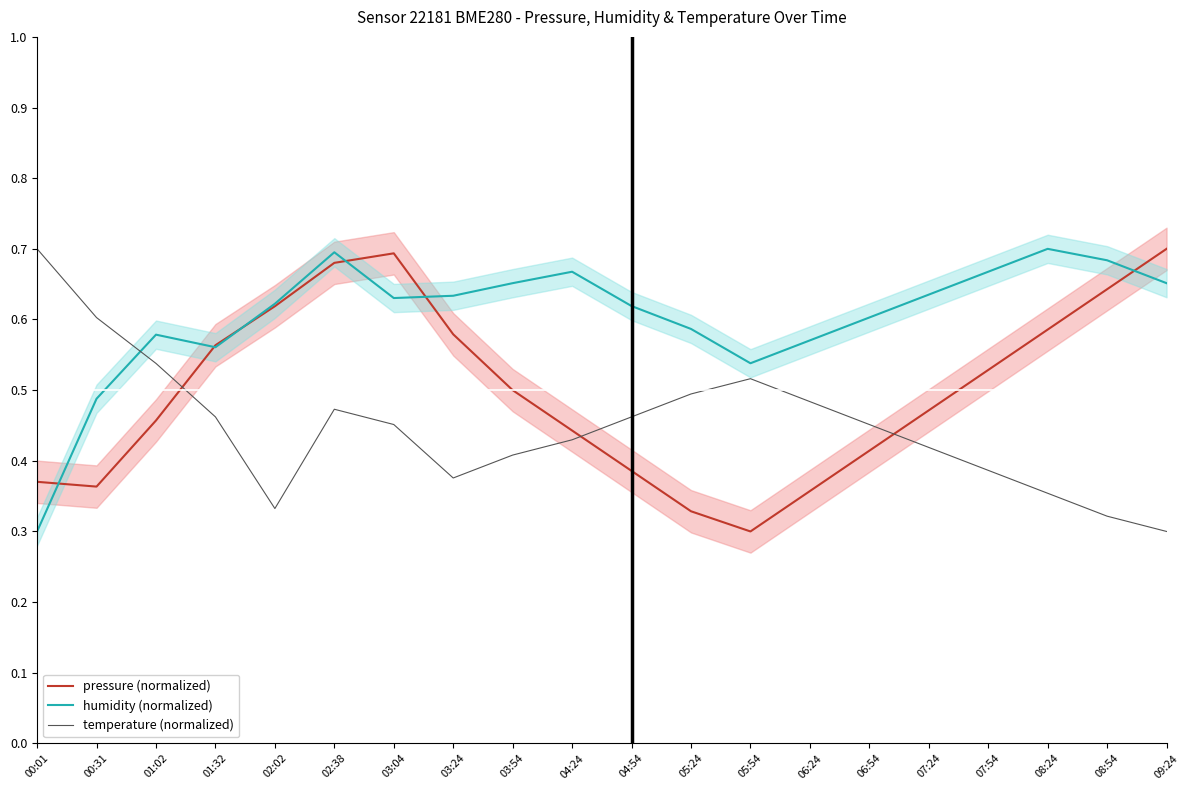

What are all the series names shown in the legend?

pressure (normalized), humidity (normalized), temperature (normalized)